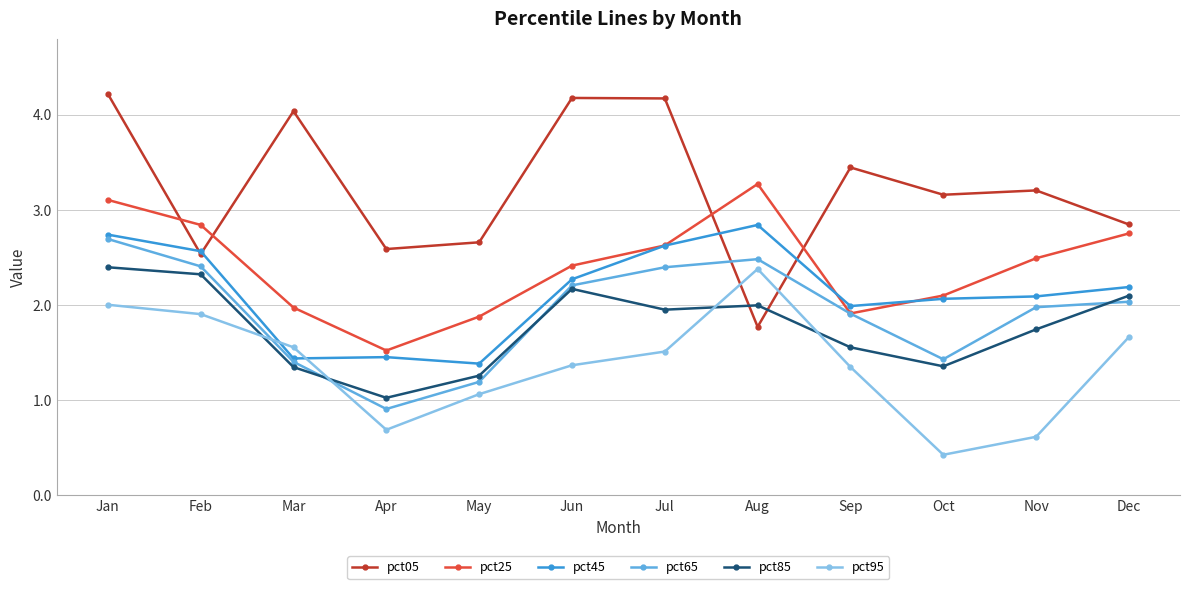

How many categories are shown in the chart?

12